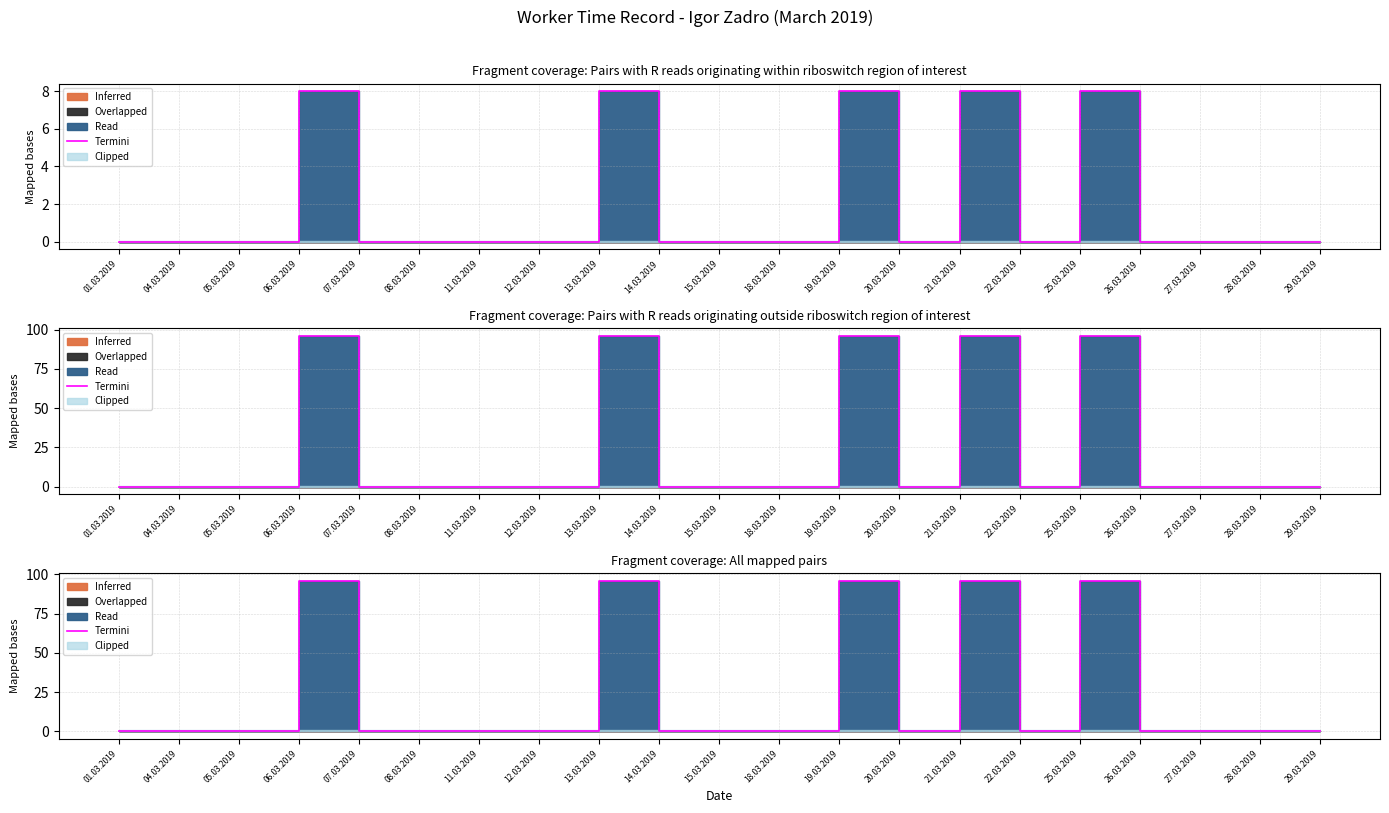

What is the difference between the second highest and minimum values?

96